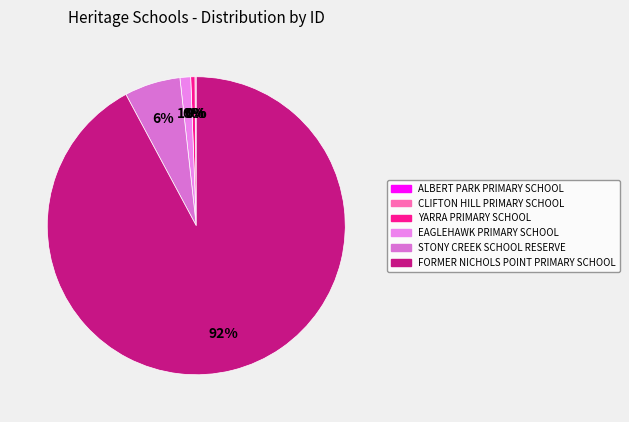

True or false: CLIFTON HILL PRIMARY SCHOOL accounts for 0% of the total.

True